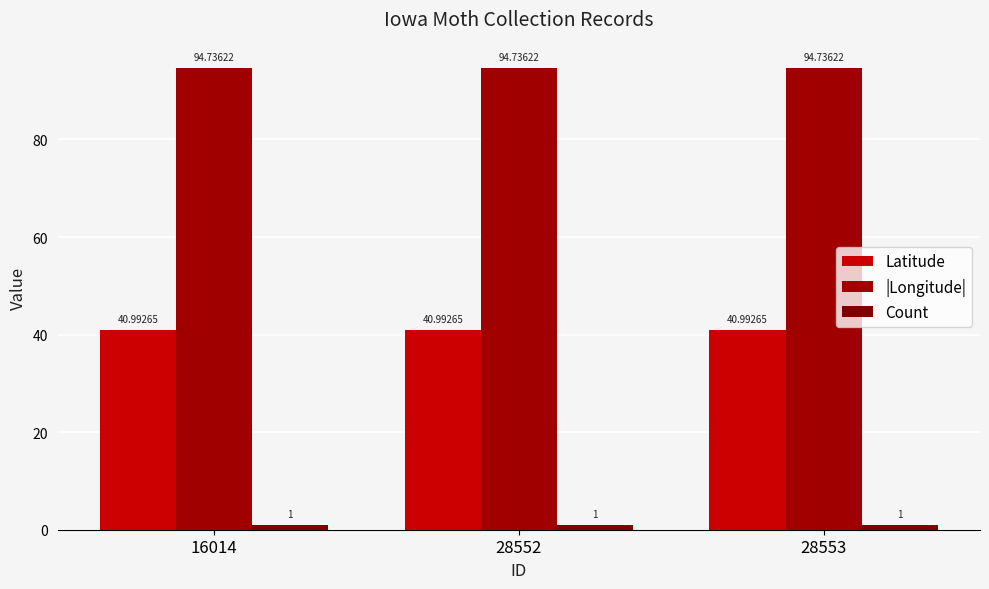

Which series has the largest range (max minus min)?

Latitude